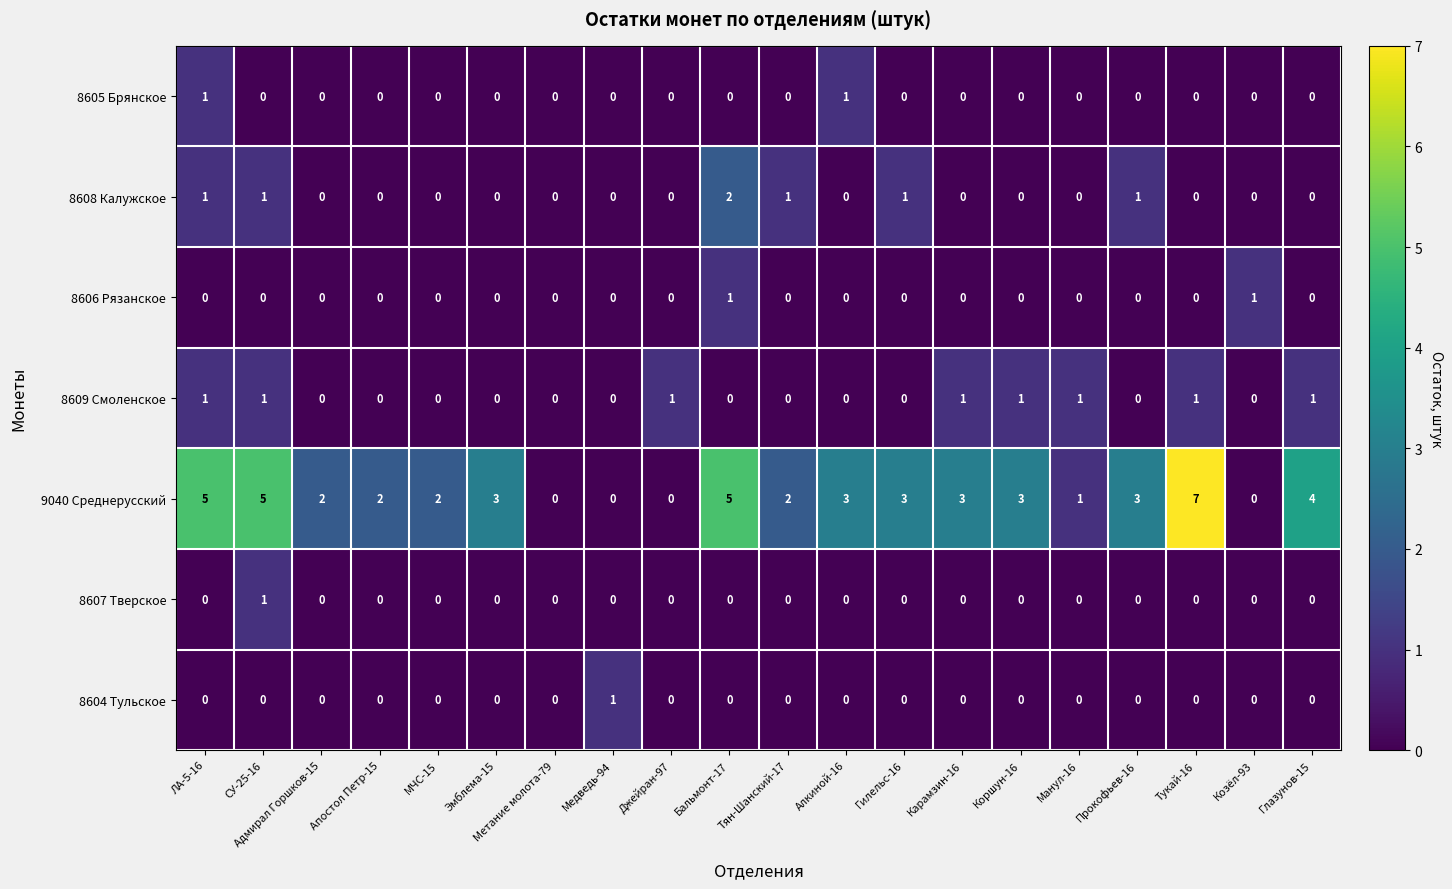

Which series has the largest range (max minus min)?

9040 Среднерусский